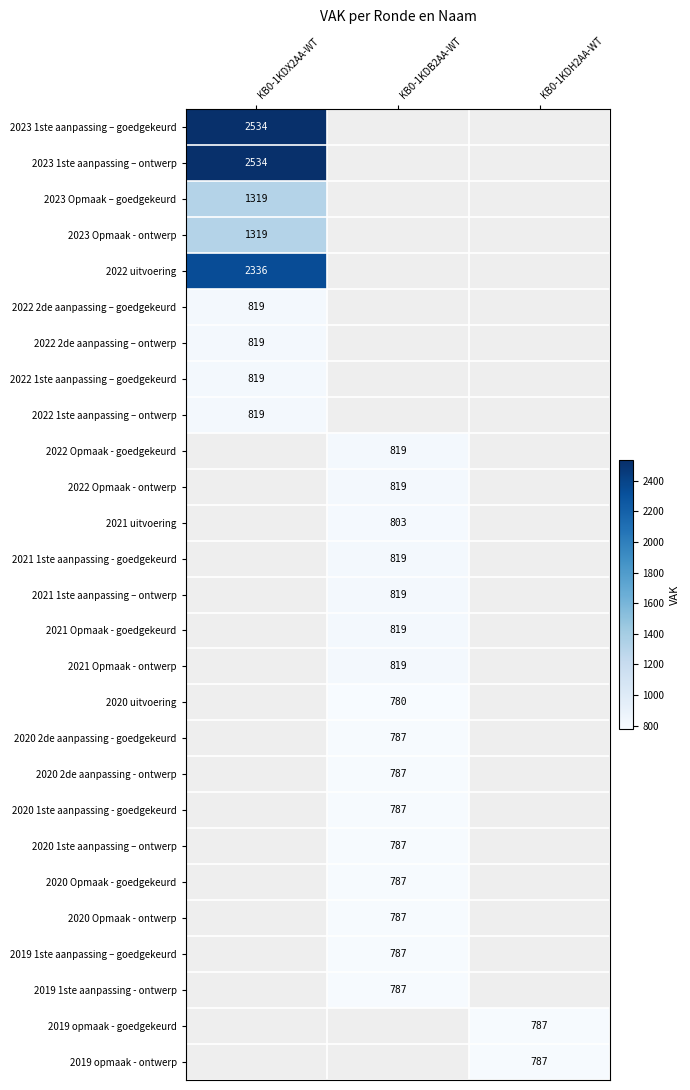

True or false: 2023 Opmaak - ontwerp has a value of 1319 at KB0-1KDX2AA-WT.

True